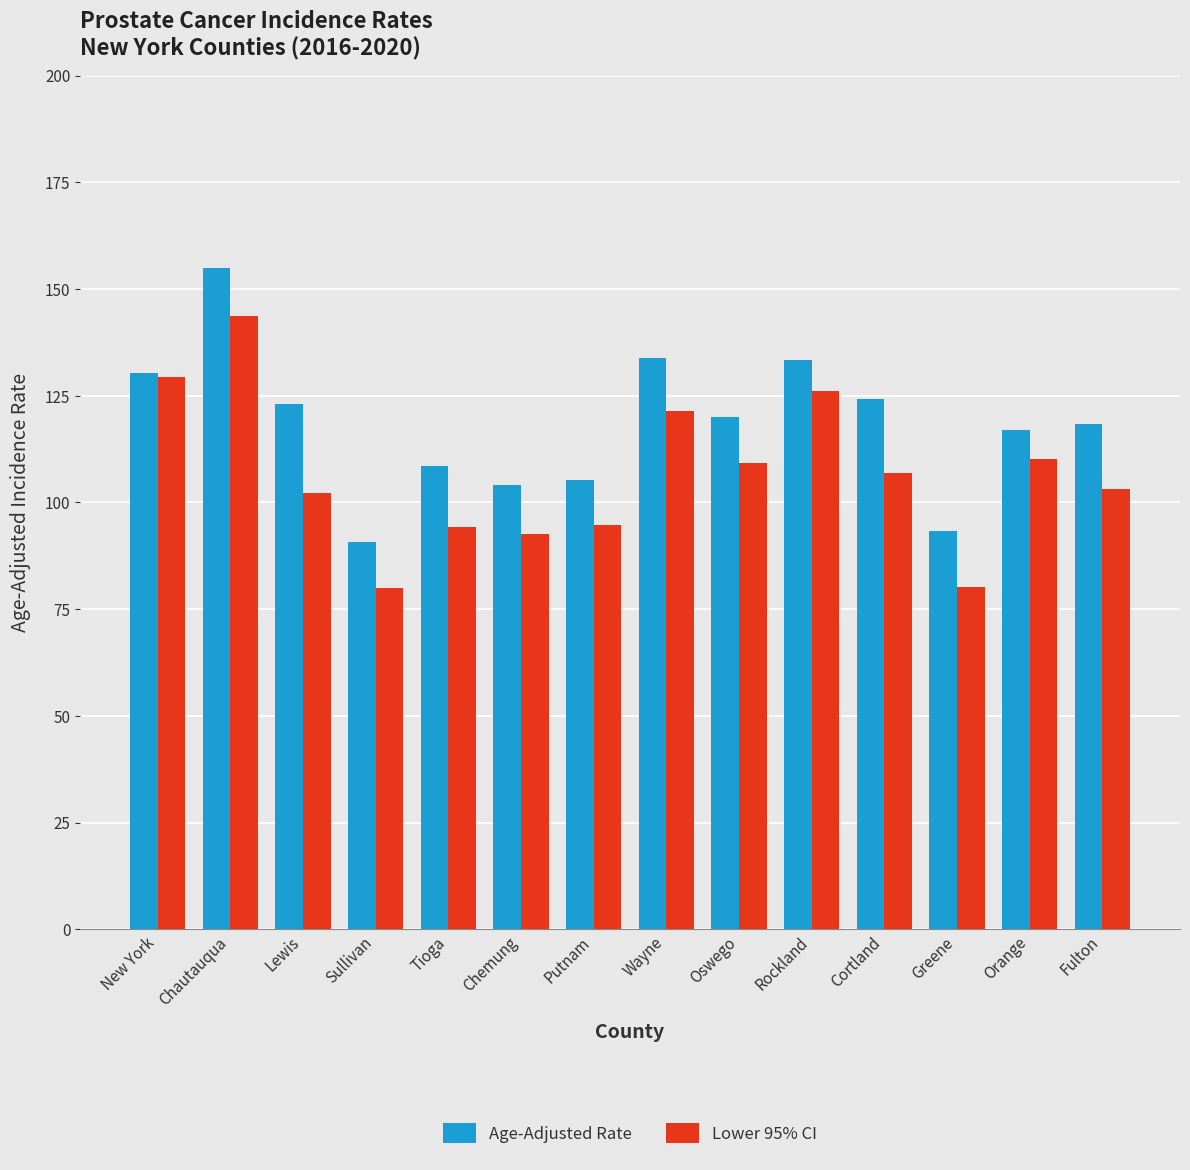

How many bars are there in total?

28